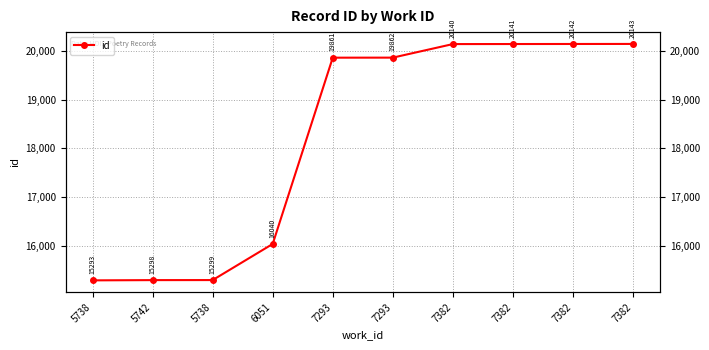

What is the change in value from 5742 to 7293?

+4564